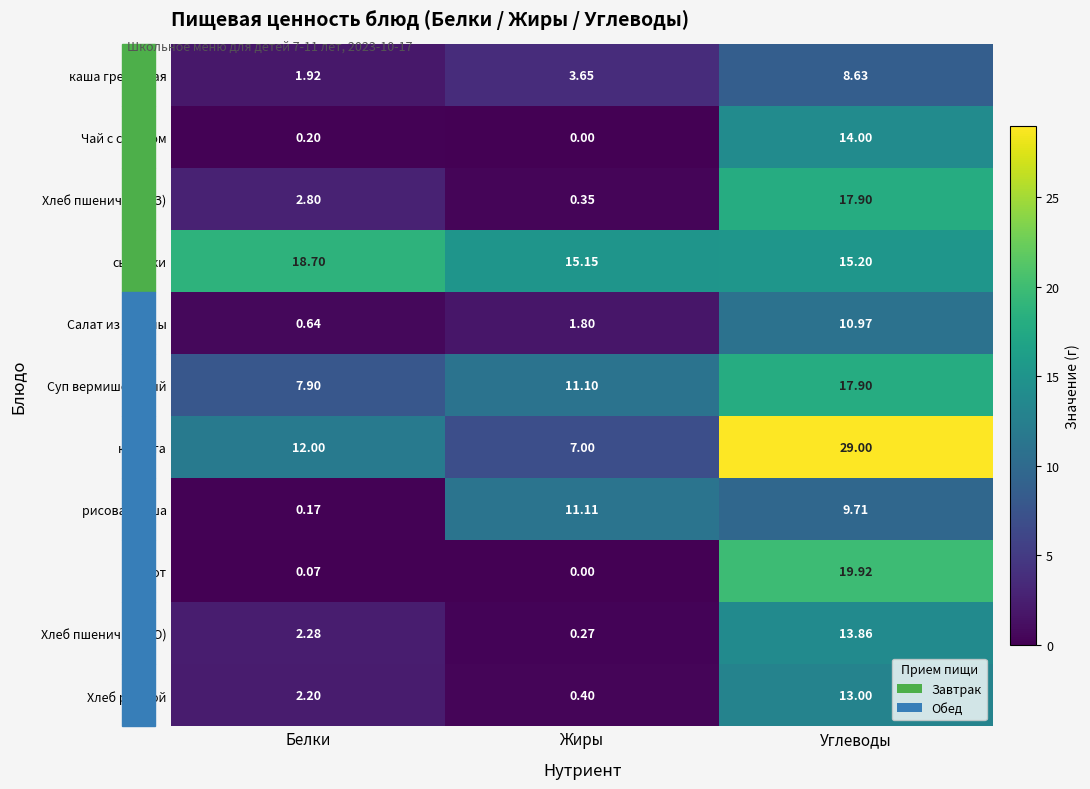

At which label does Хлеб пшеничный (О) reach its minimum?

Жиры